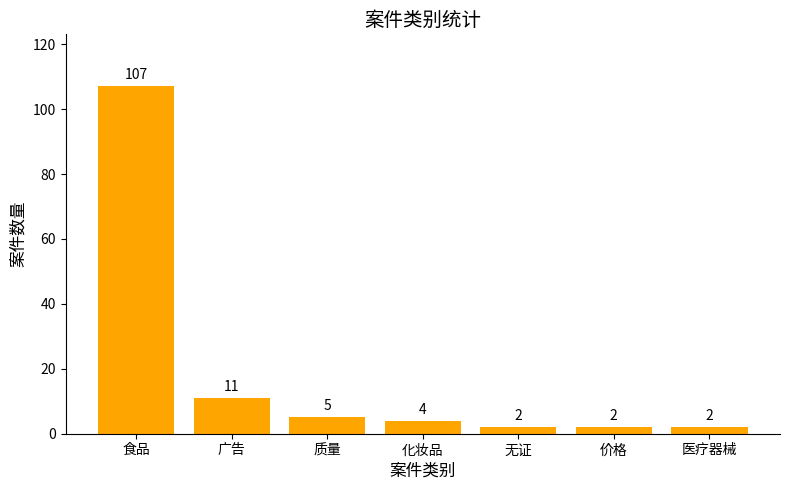

What position from the right is 价格?

2